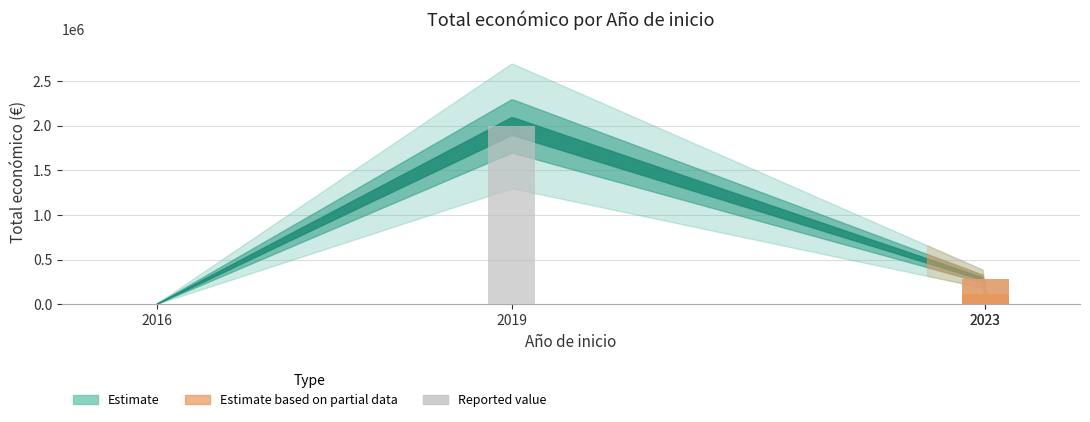

What is the approximate value at 2019, to the nearest 50?

1999600